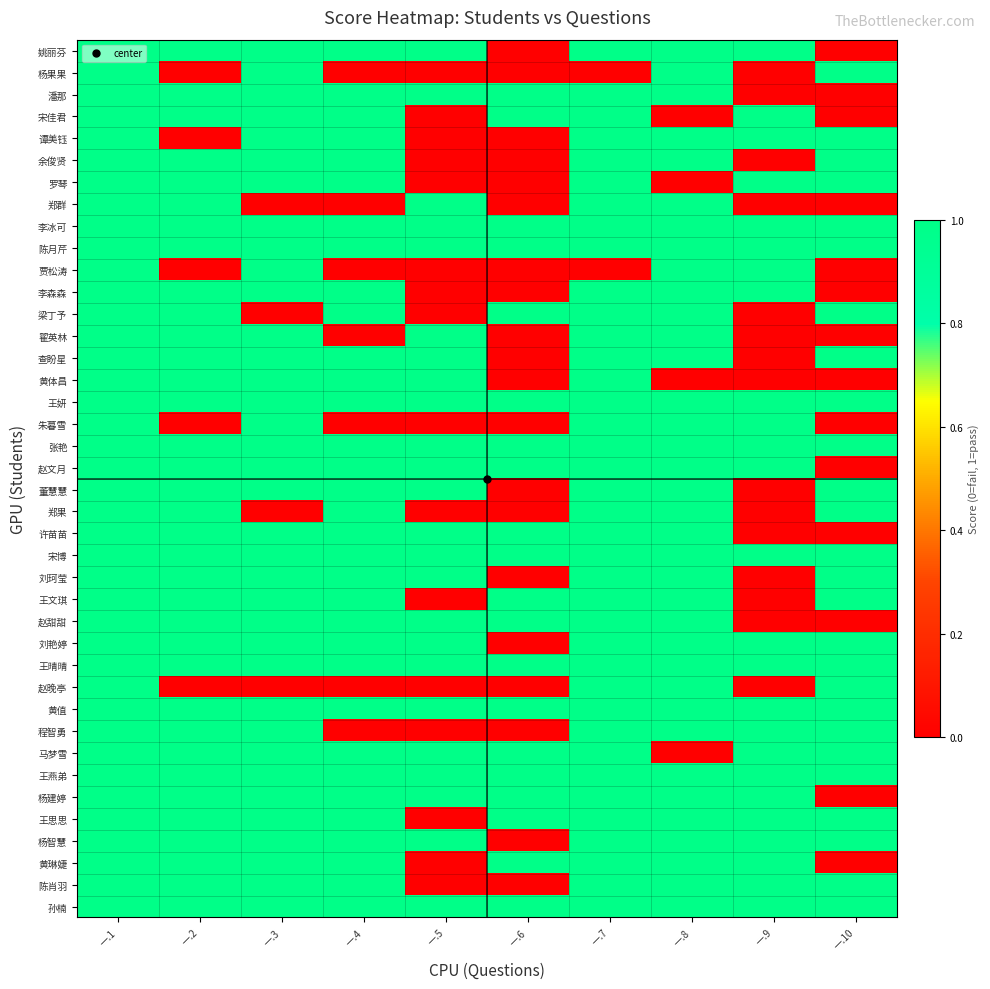

What is the total value across all series at 一.7?

38